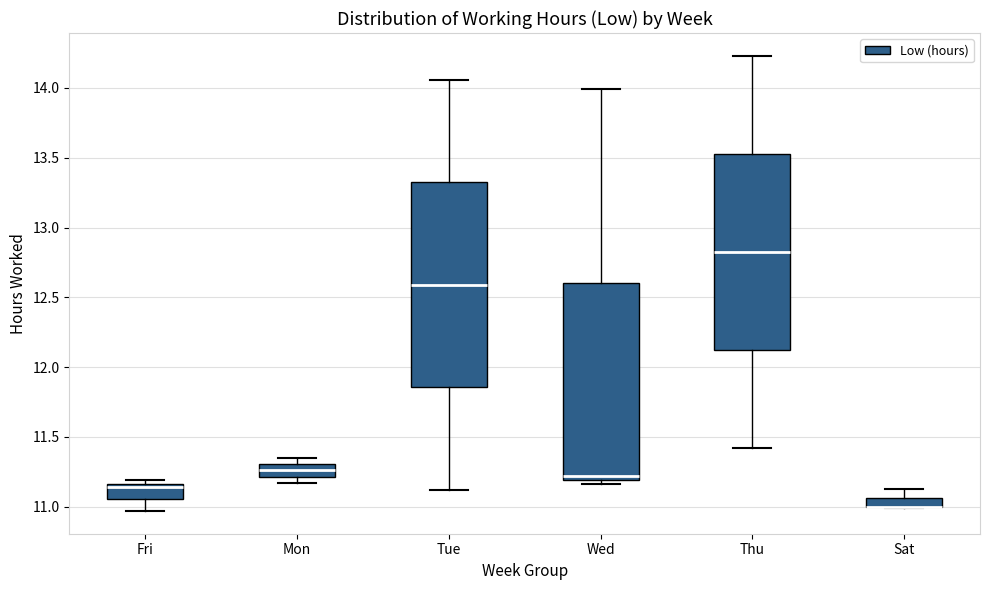

Where is the lower edge of the box for Fri on the y-axis? The values are not printed on the chart, so give them approximately, as read against the axis.

11.05